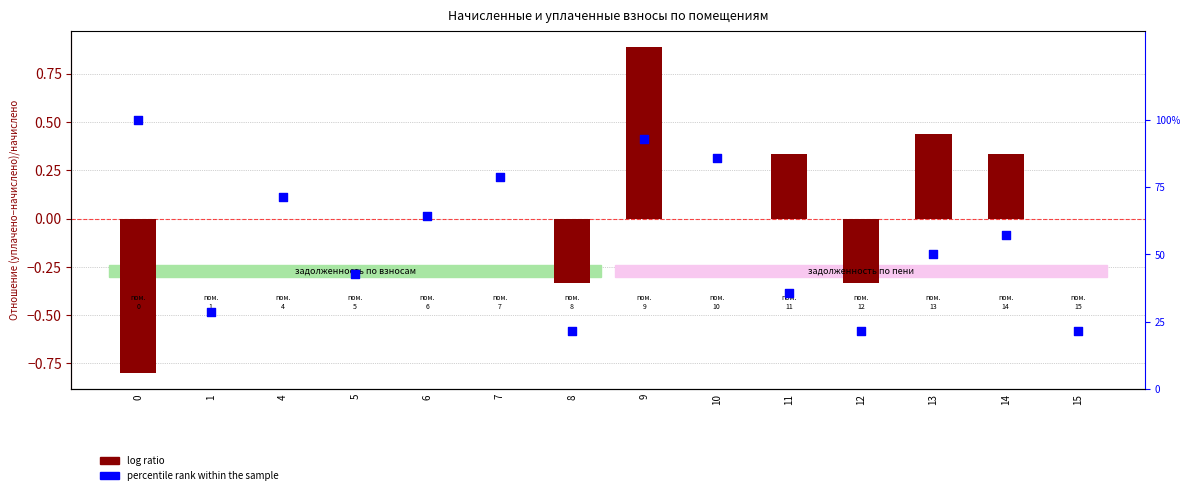

At which category is the sum across all series the highest?

9